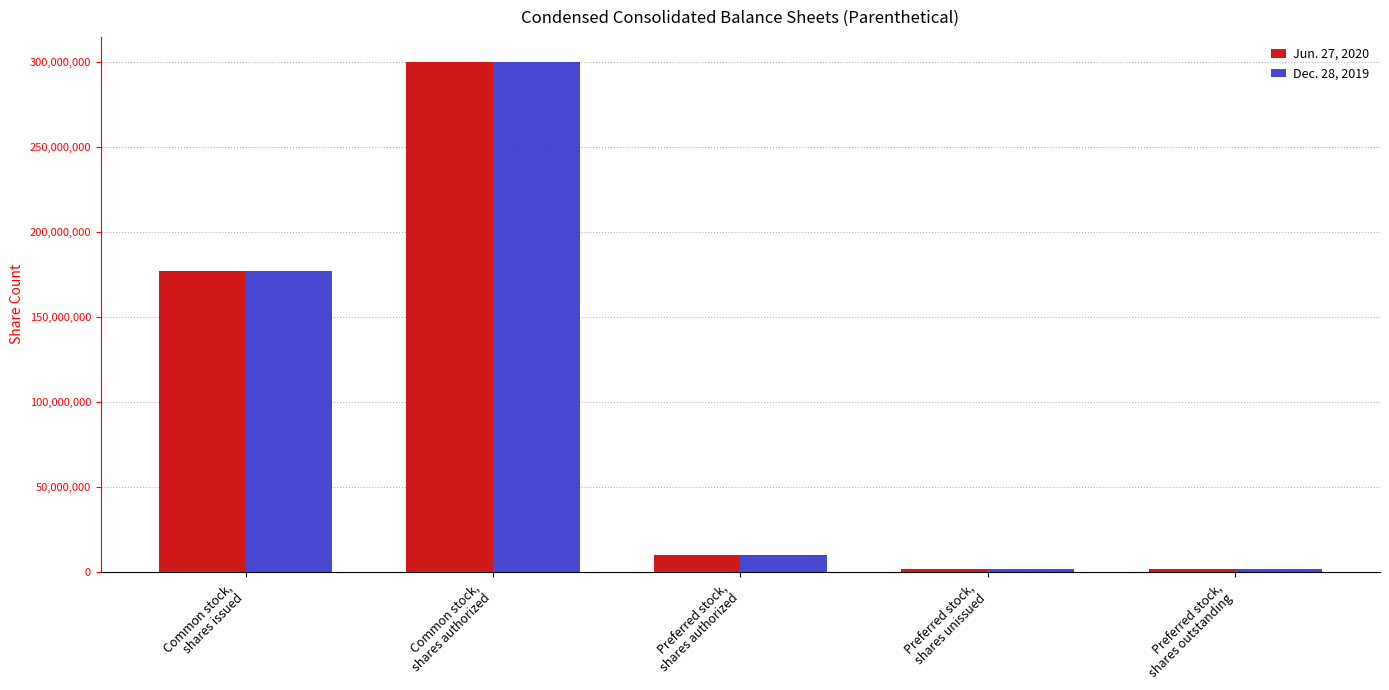

The value of Dec. 28, 2019 at Preferred stock,
shares outstanding is 1500000. True or false?

True